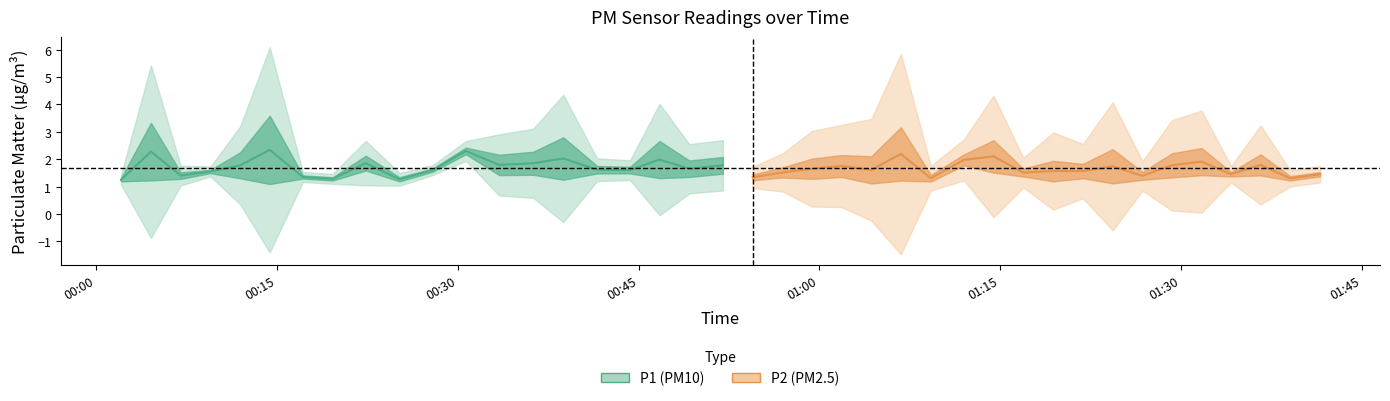

What is the value of the P1 point at the 20th from the left?

2.0